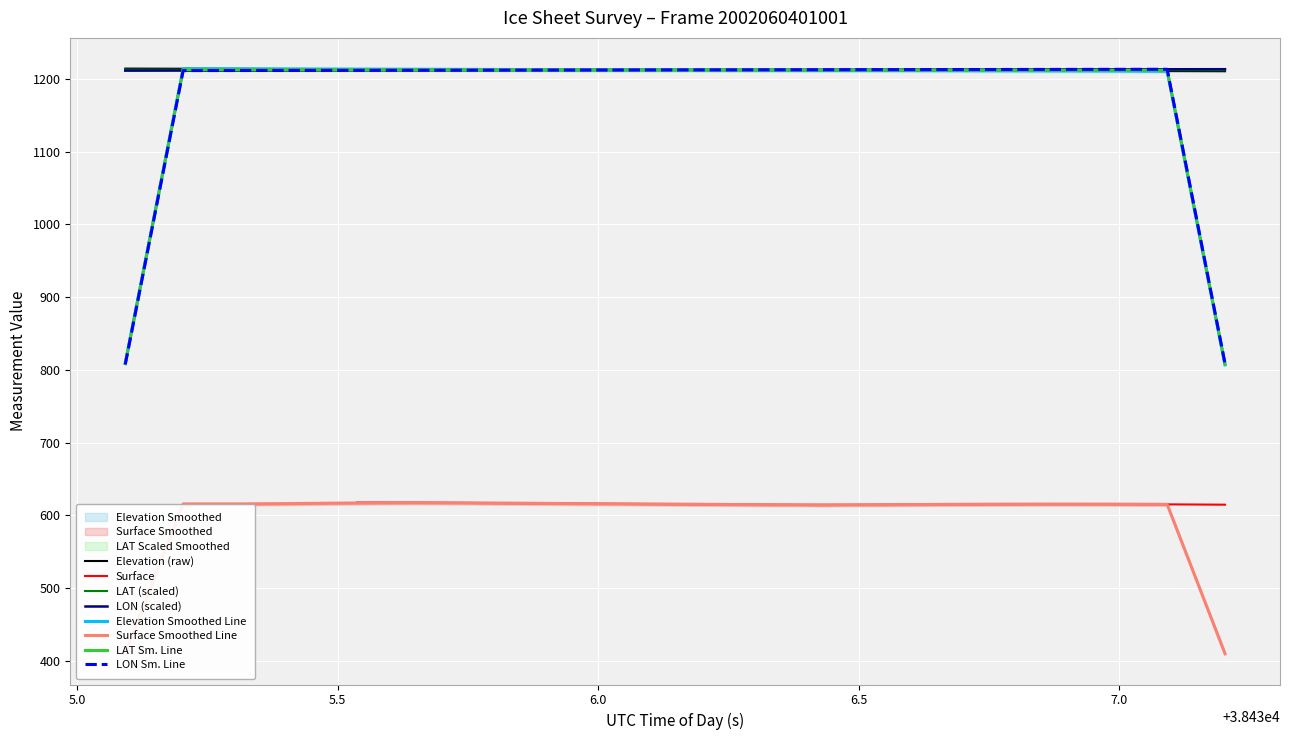

What is the sum of all ELEVATION values?

24242.6